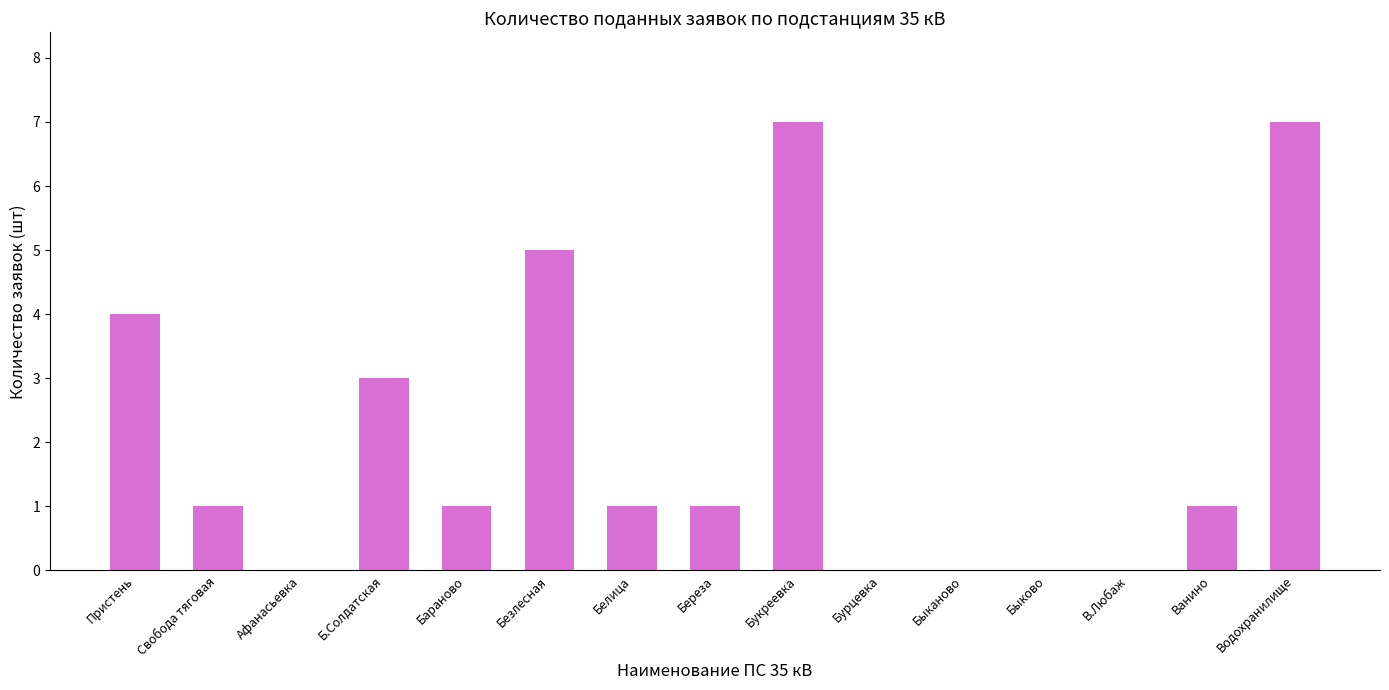

Reading right to left, what are all the values shown in this chart?

Водохранилище=7	Ванино=1	В.Любаж=0	Быково=0	Быканово=0	Бурцевка=0	Букреевка=7	Береза=1	Белица=1	Безлесная=5	Бараново=1	Б.Солдатская=3	Афанасьевка=0	Свобода тяговая=1	Пристень=4